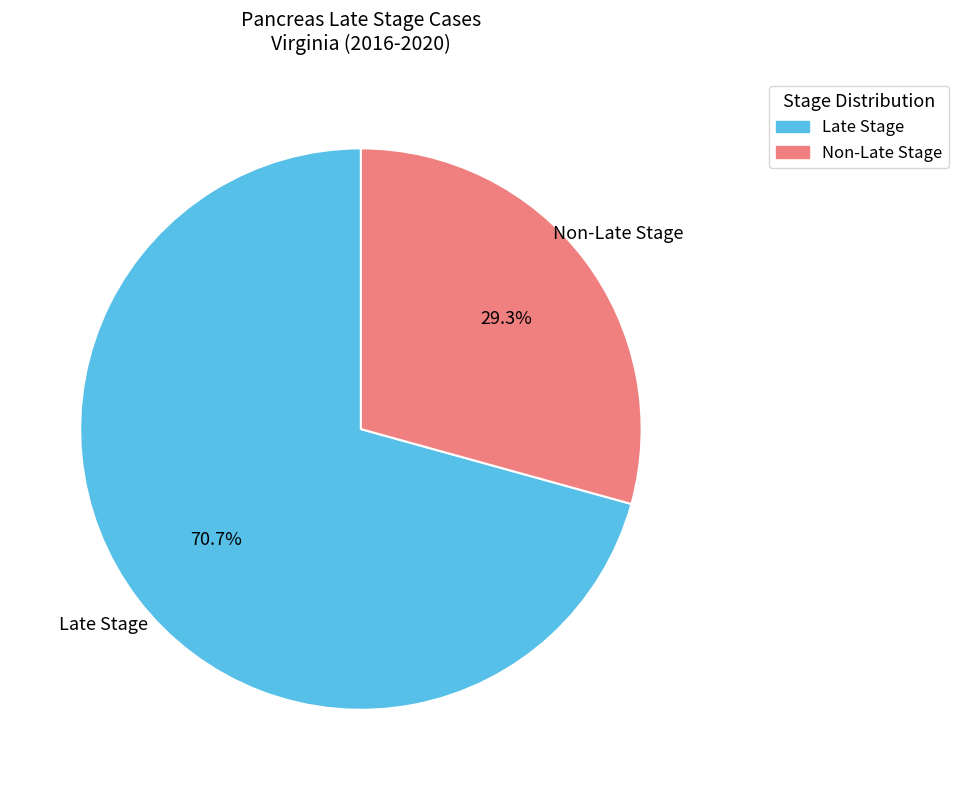

Count the number of slices in the pie.

2